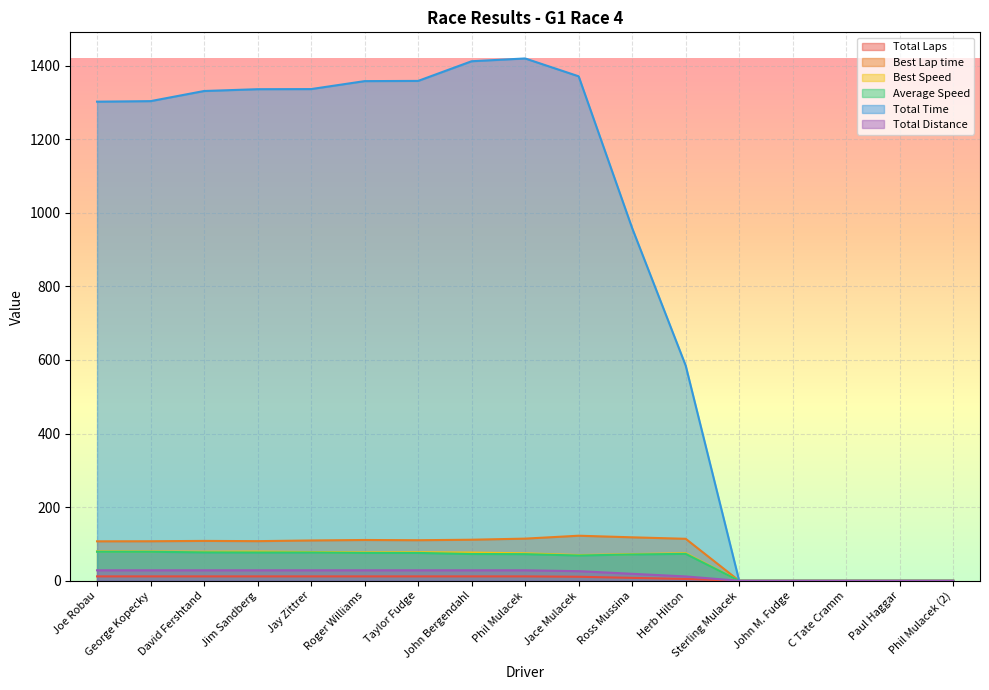

True or false: Average Speed has a value of 73.2 at Herb Hilton.

True